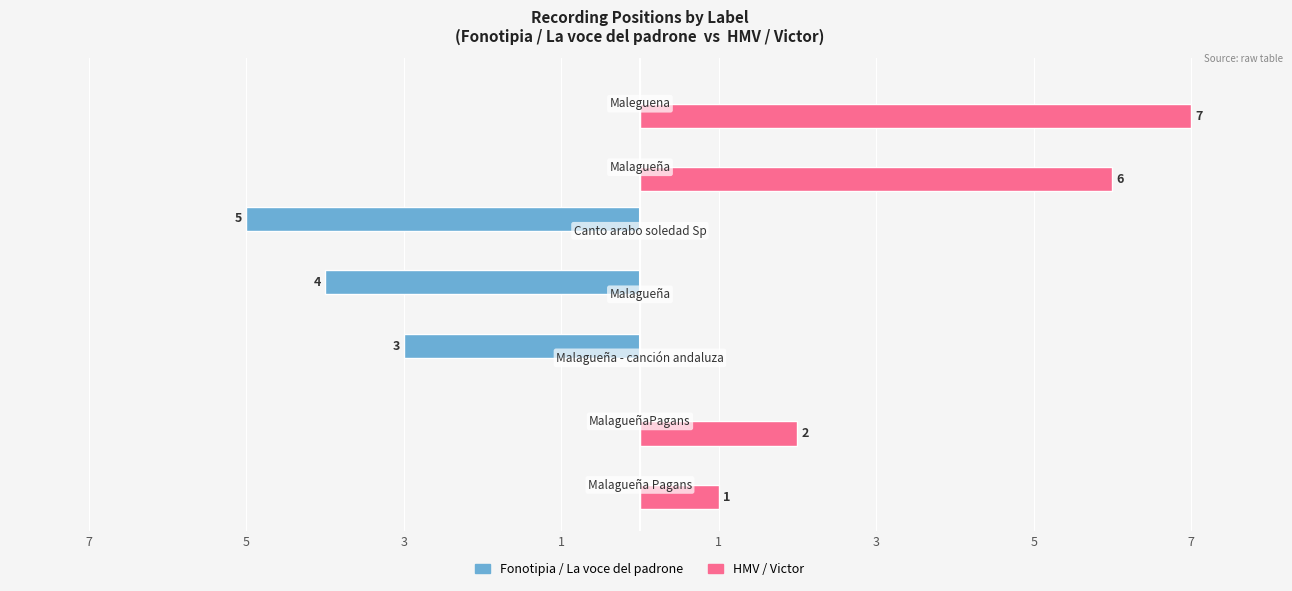

What are all the series names shown in the legend?

Fonotipia / La voce del padrone, HMV / Victor